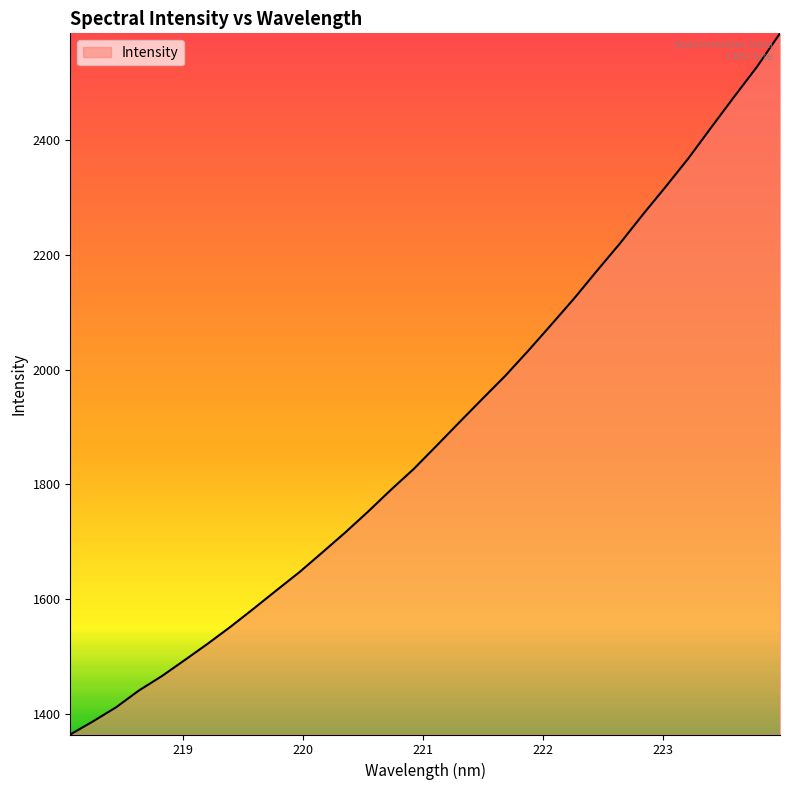

What is the smallest value displayed?

1364.5